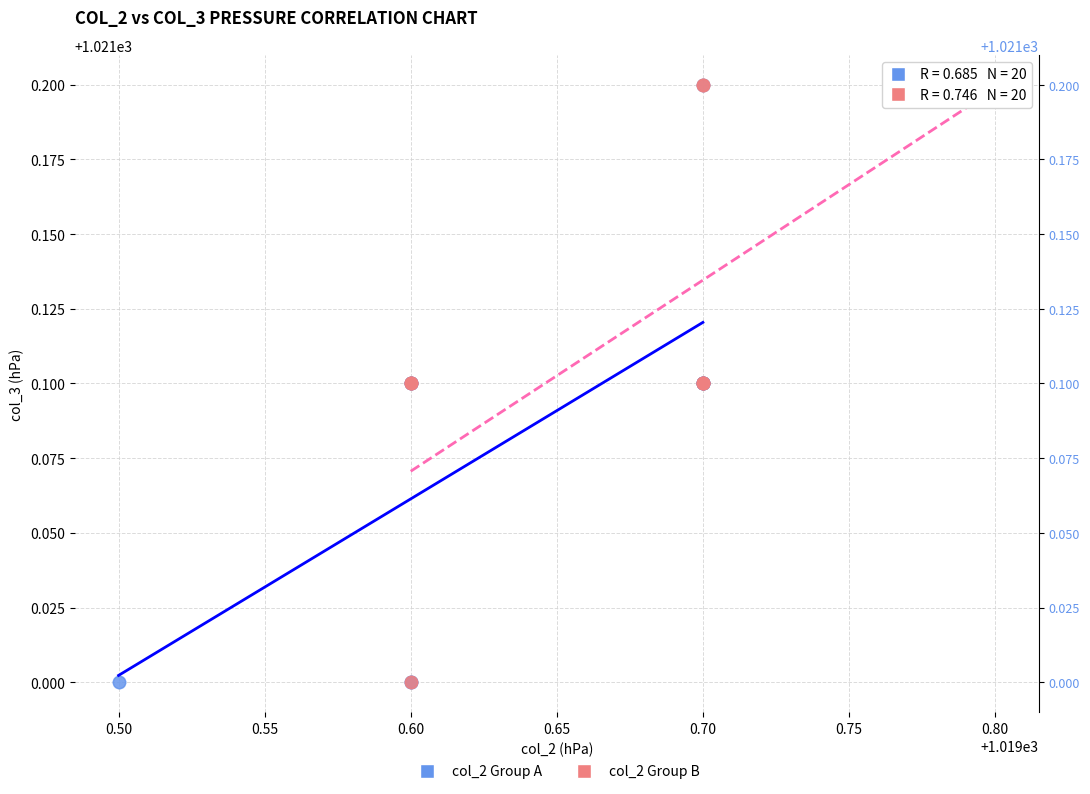

What are all the series names shown in the legend?

col_2 Group A, col_2 Group B